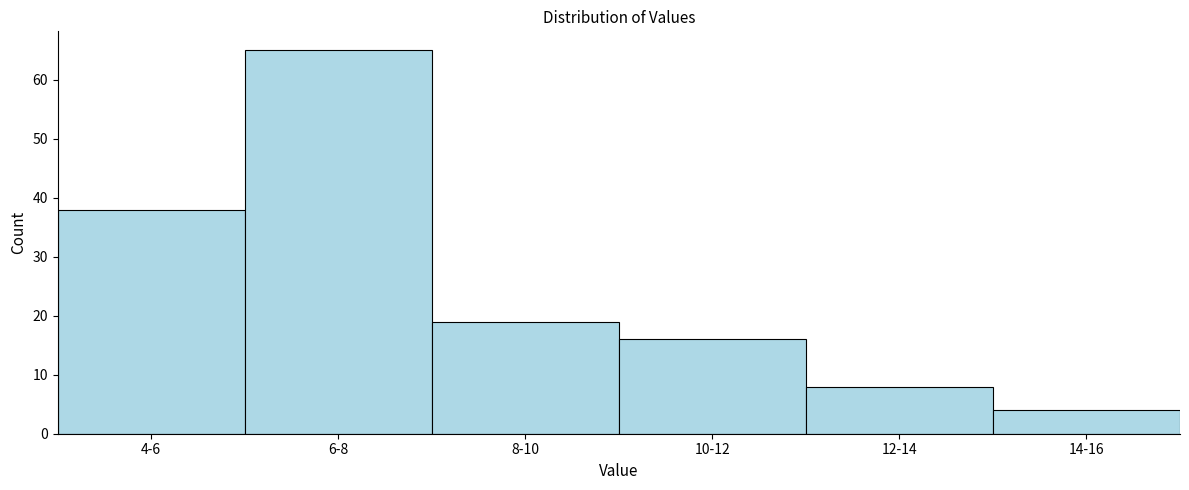

Reading right to left, transcribe all the data shown in this chart.

4	8	16	19	65	38